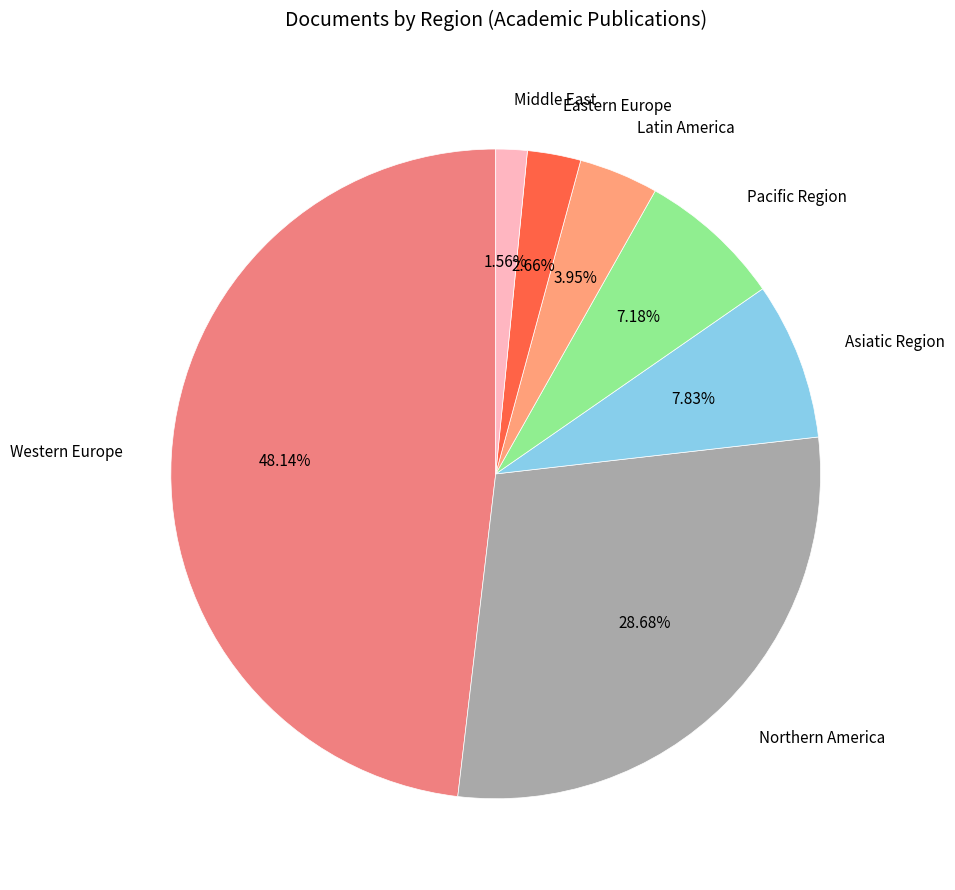

Count the number of slices in the pie.

7